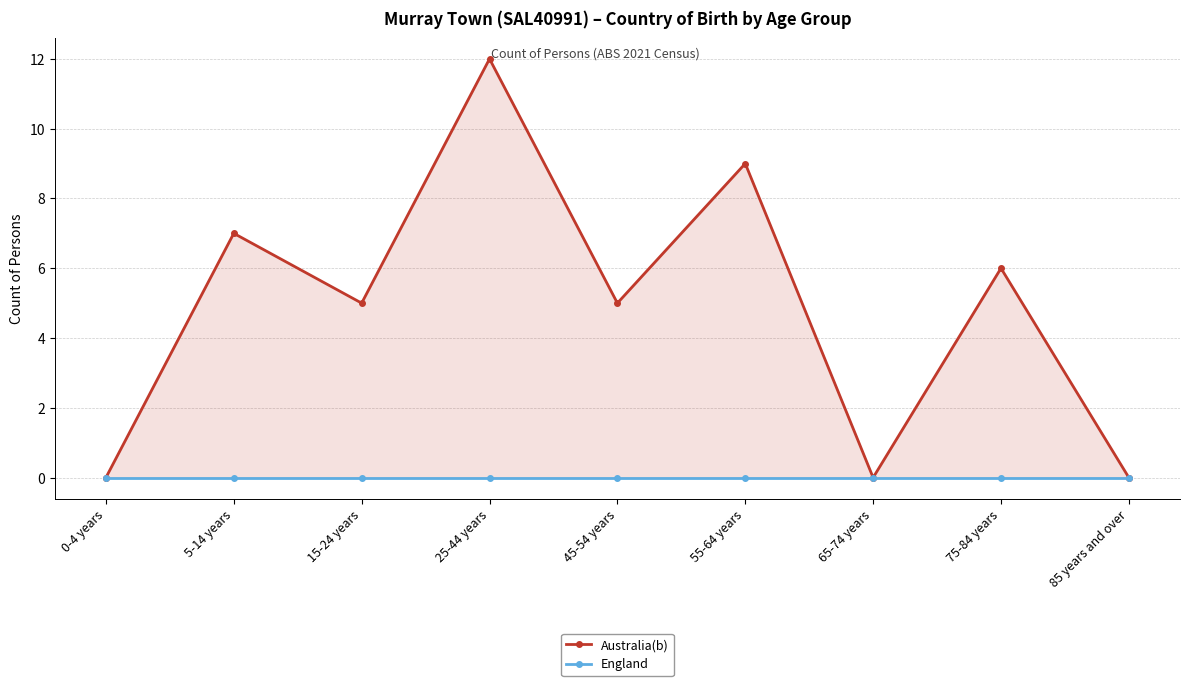

Reading right to left, extract all data points from this chart.

Australia(b): 0	6	0	9	5	12	5	7	0
England: 0	0	0	0	0	0	0	0	0